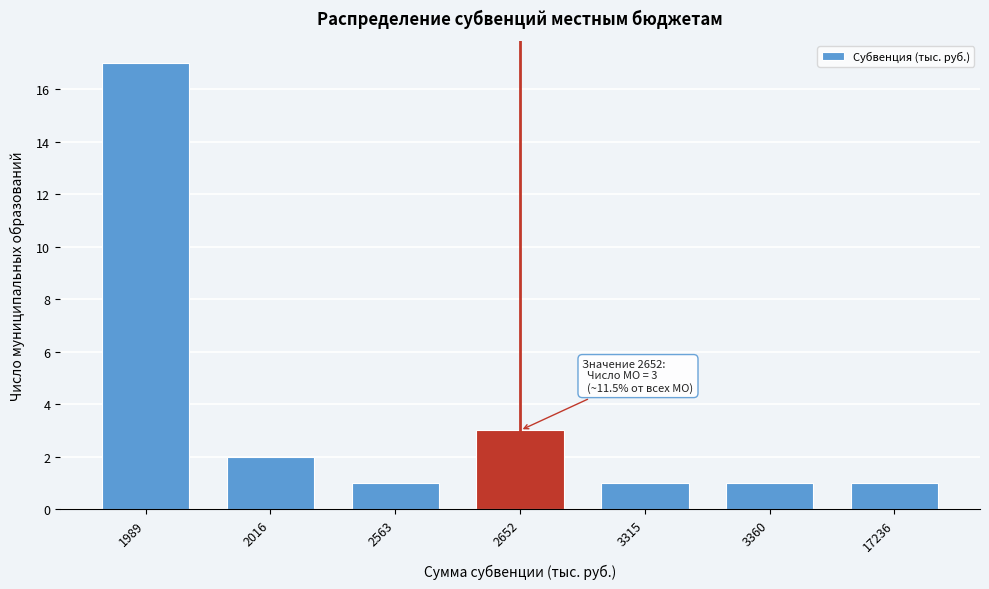

Reading left to right, extract all data points from this chart.

17	2	1	3	1	1	1